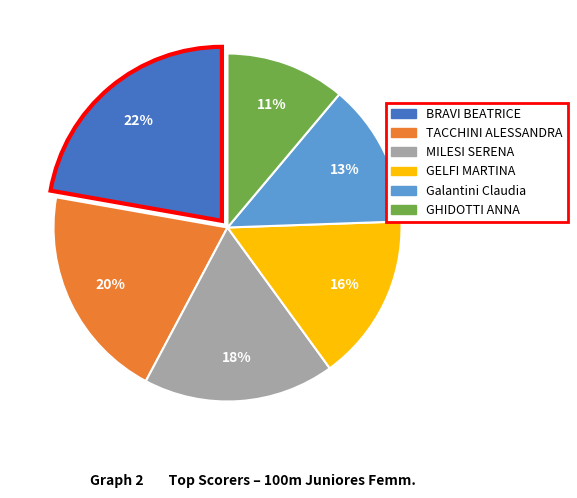

Is it true that GHIDOTTI ANNA is 2% of the pie?

False